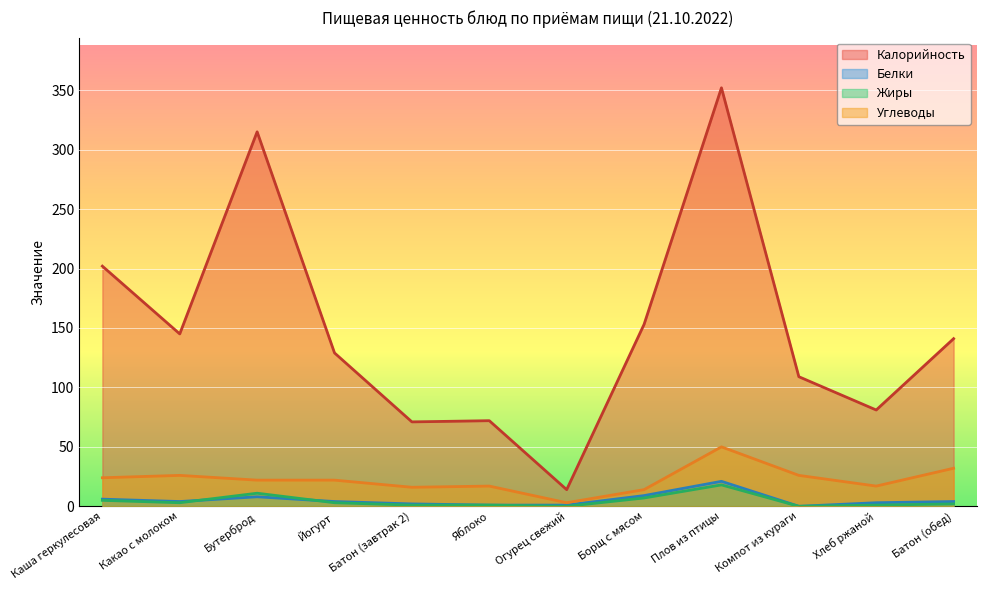

How many categories are shown in the chart?

12